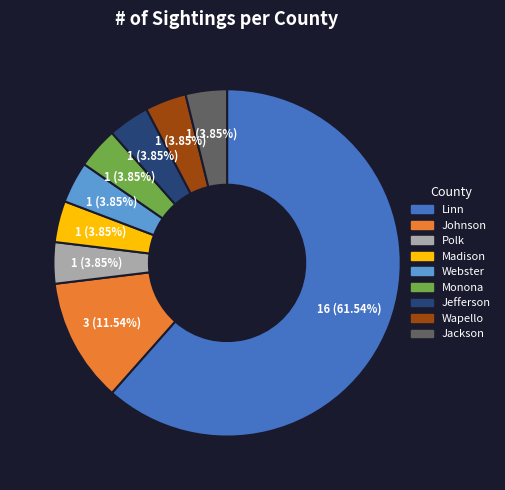

Which has a higher value, Johnson or Jackson?

Johnson